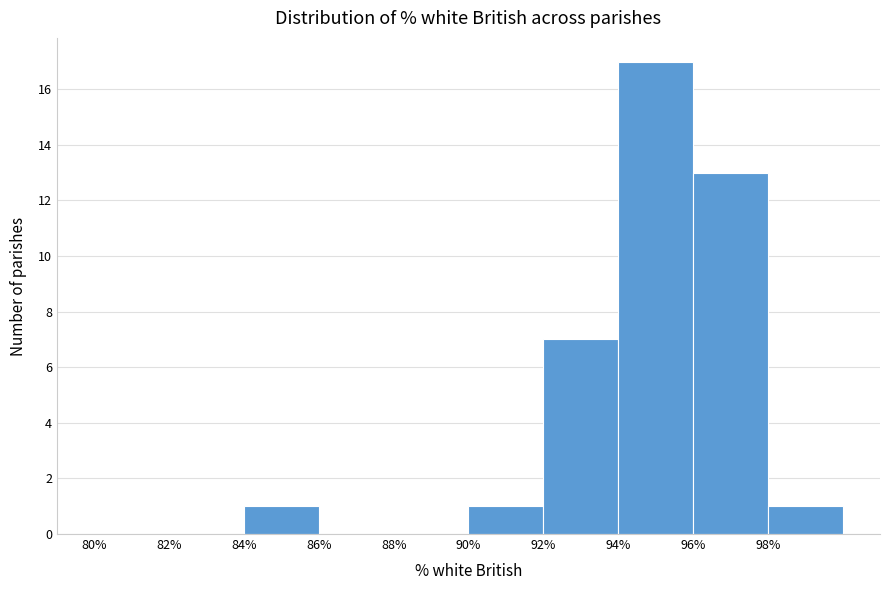

Reading left to right, transcribe this chart: for each bar, give the range it covers on the x-axis and its height. The values are not printed on the chart, so give them approximately, as read against the axis.

80 to 82: 0
82 to 84: 0
84 to 86: 1
86 to 88: 0
88 to 90: 0
90 to 92: 1
92 to 94: 7
94 to 96: 17
96 to 98: 13
98 to 100: 1